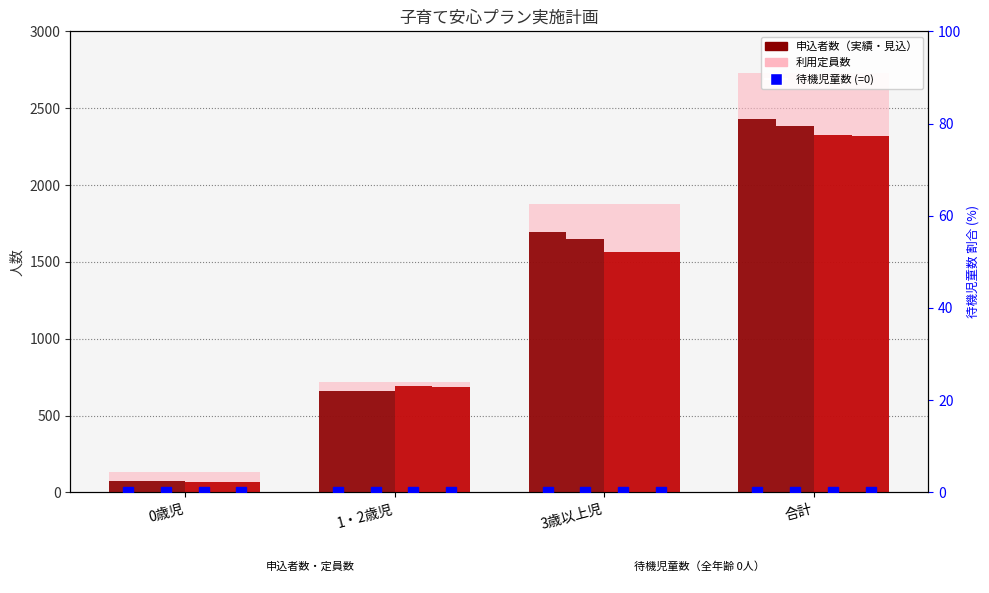

What is the label of the 4th bar from the left?

合計